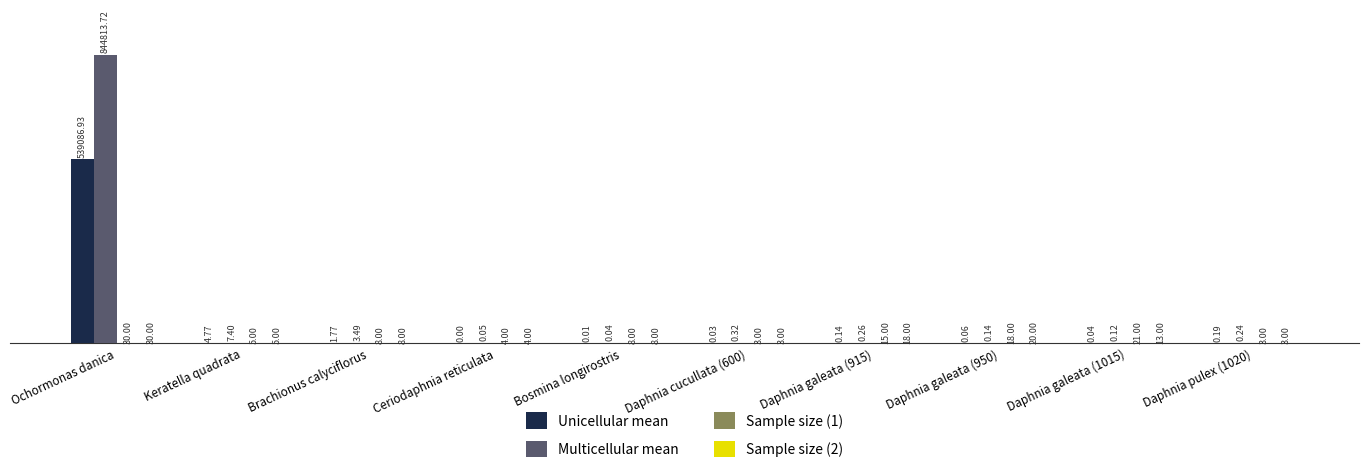

Which series has the widest spread of values?

Multicellular mean